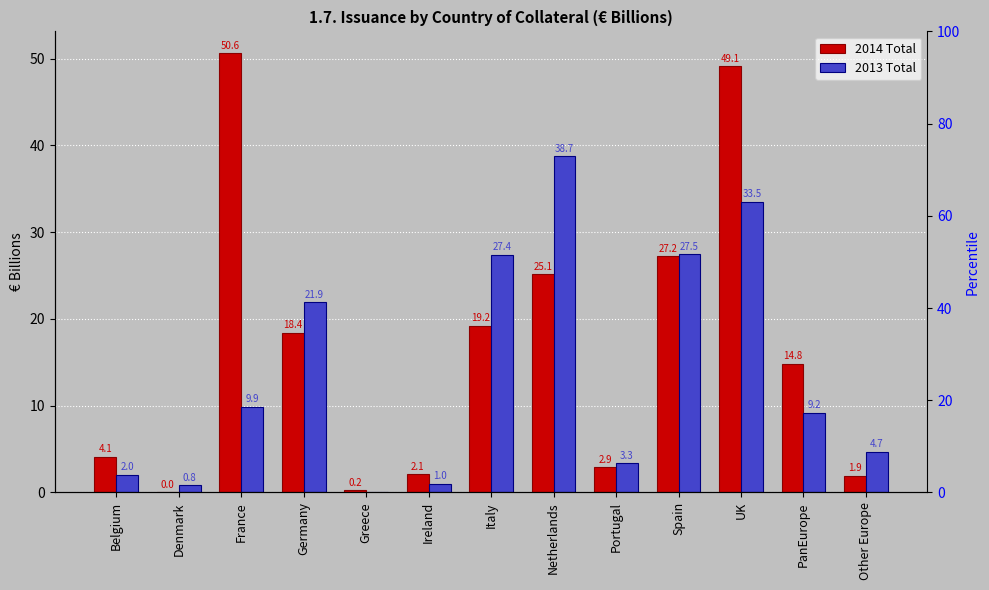

Which category has the lowest value in the 2013 Total series?

Greece